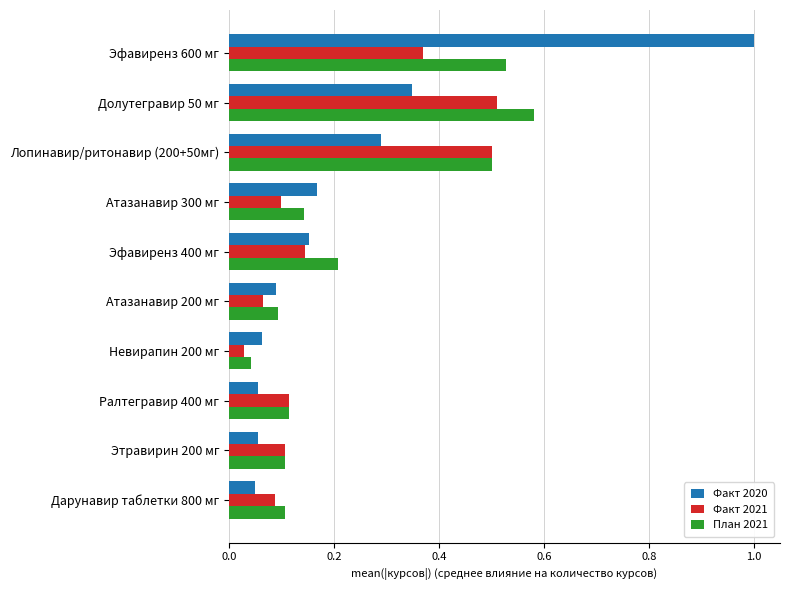

Count the number of data series in this chart.

3